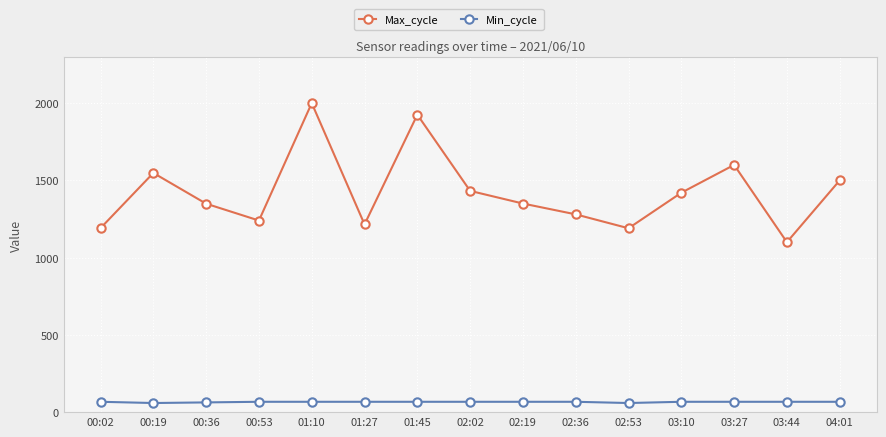

What is the value of the Min_cycle point at the 13th from the left?

67